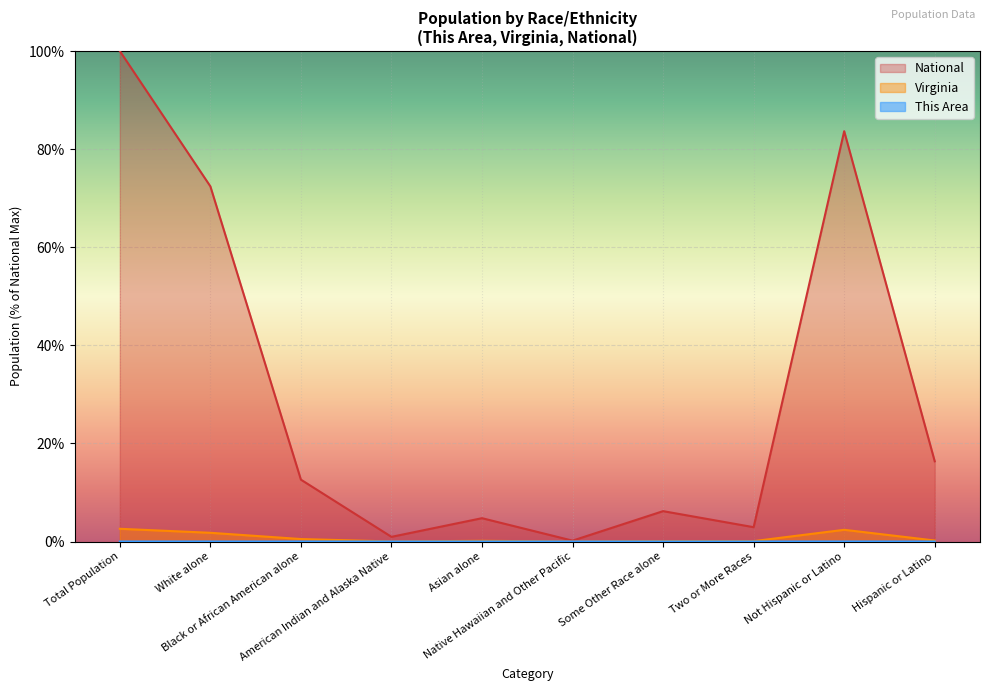

Reading left to right, what are all the values shown in this chart?

This Area: 0.0	0.0	0.0	0.0	0.0	0.0	0.0	0.0	0.0	0.0
Virginia: 2.6	1.8	0.5	0.0	0.1	0.0	0.1	0.1	2.4	0.2
National: 100.0	72.4	12.6	0.9	4.8	0.2	6.2	2.9	83.7	16.3